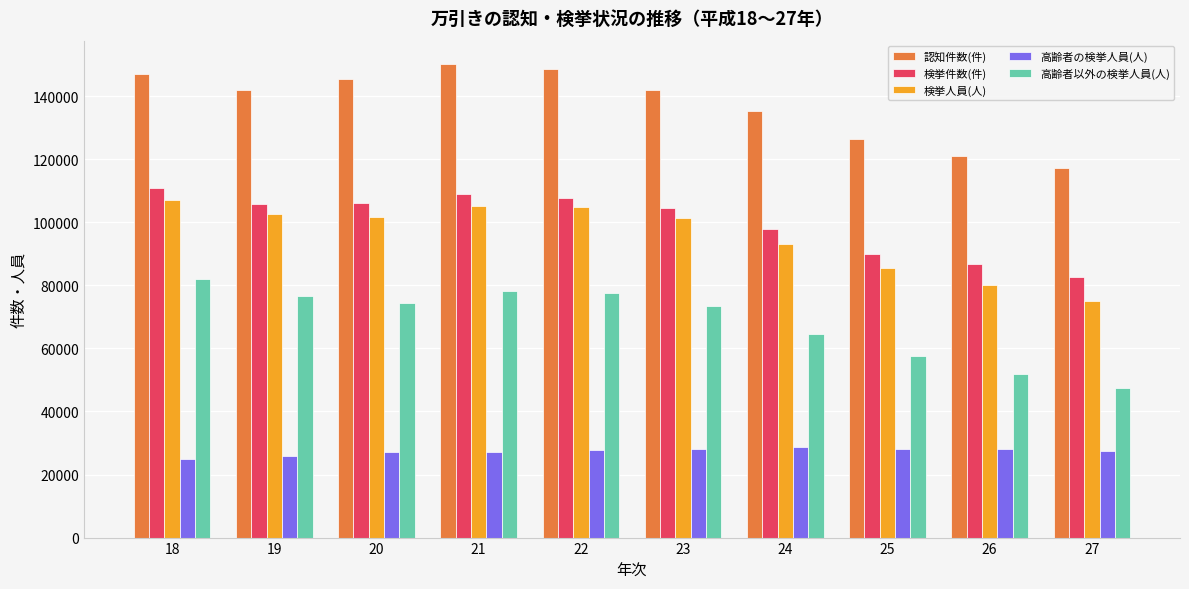

At how many categories does at least one series exceed 113882?

10